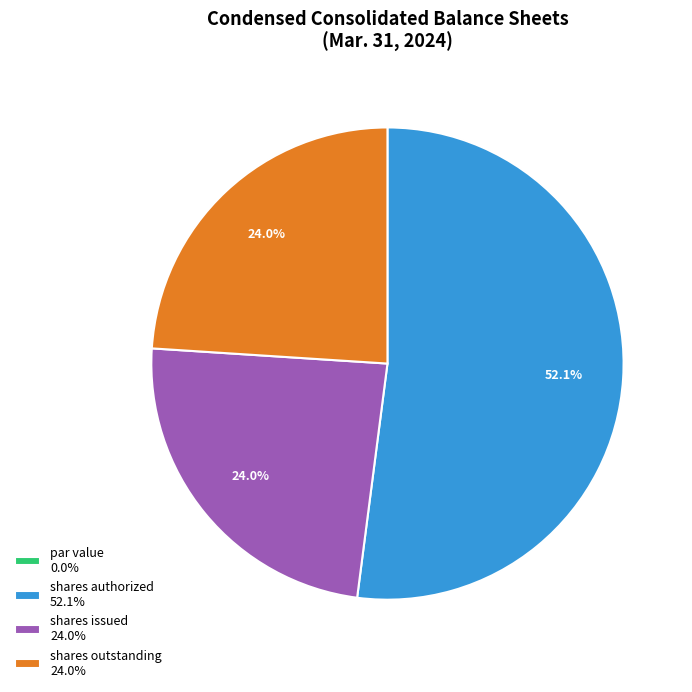

Approximately how many times larger is the value at shares outstanding 24.0% compared to shares authorized 52.1%?

0.5